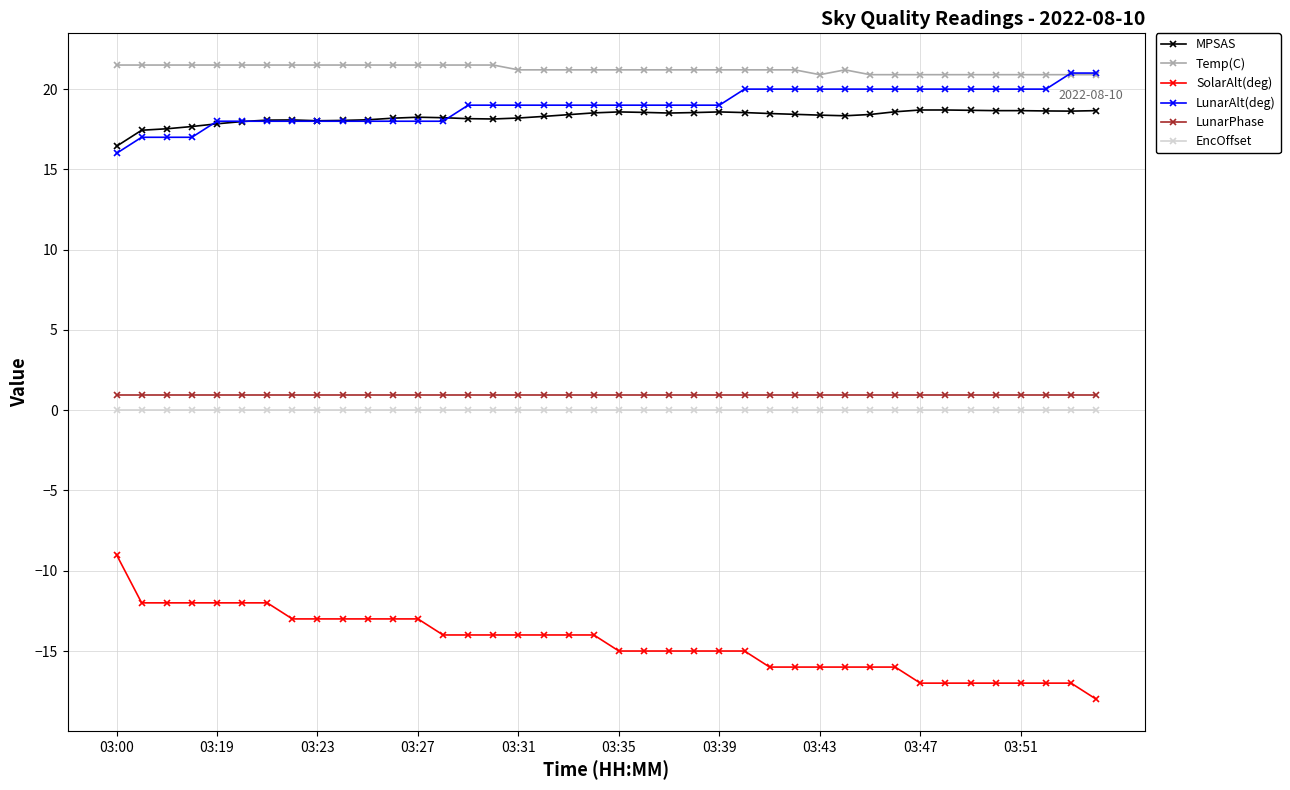

What is the smallest value displayed?

-18.0